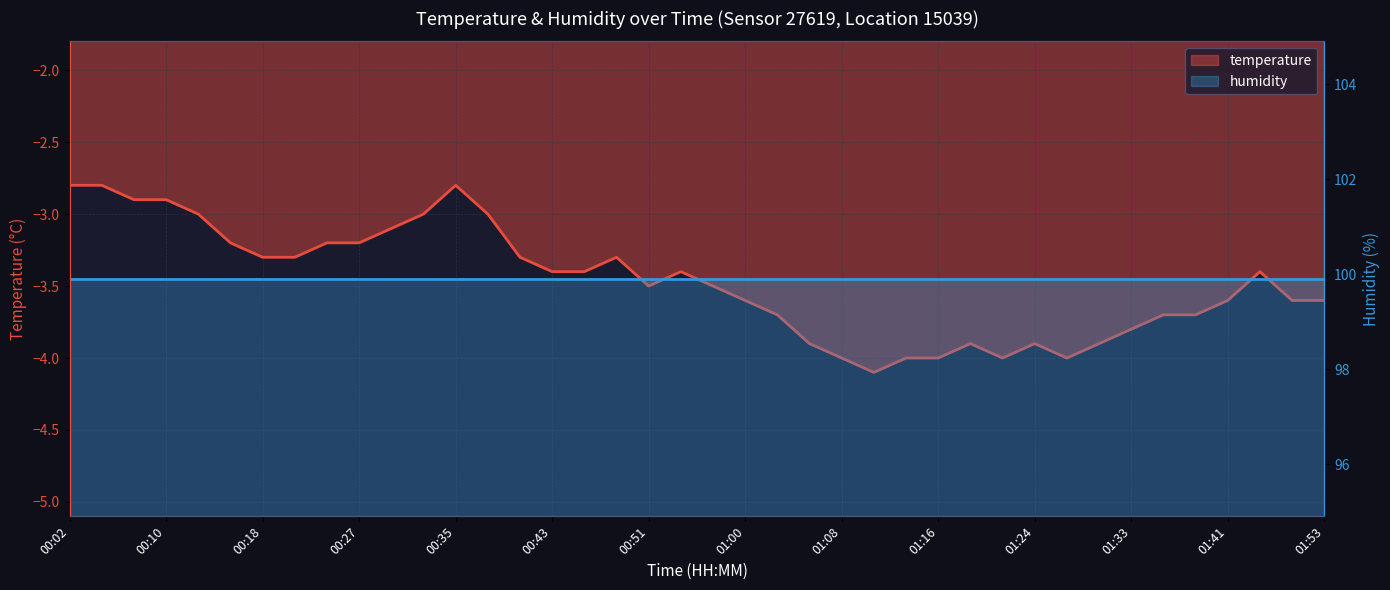

At which category does the data reach its first local peak?

00:35